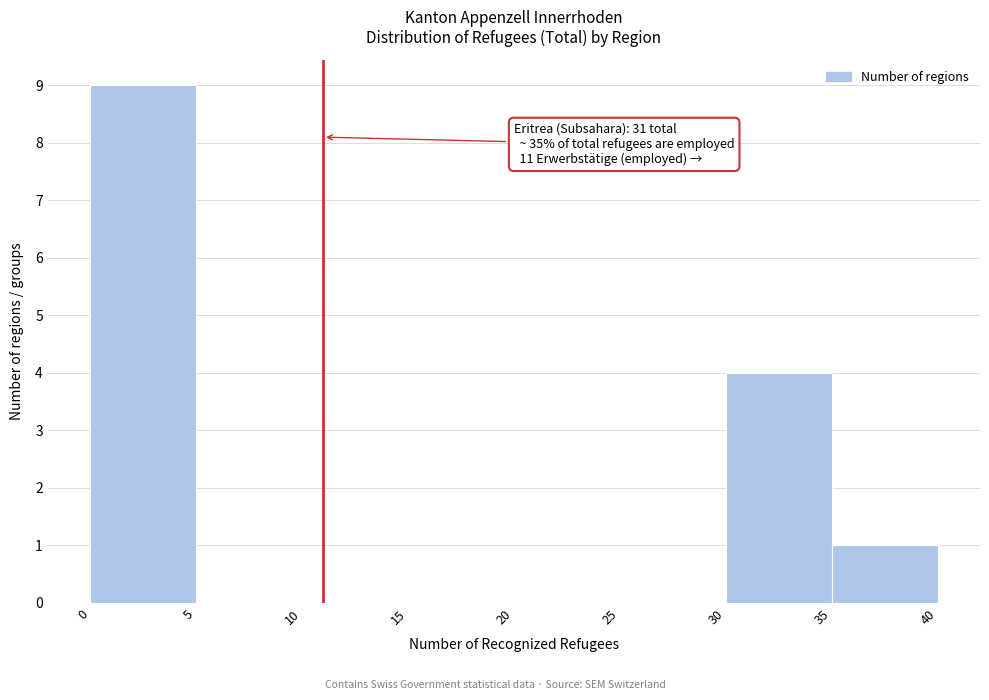

Which range on the x-axis has the tallest bar?

0 to 5